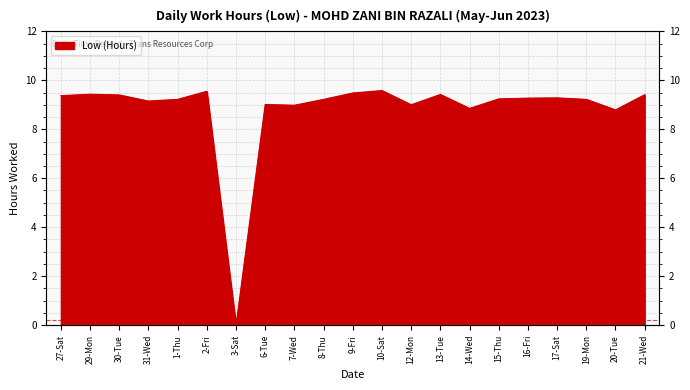

Does the chart display data point markers on the line(s)?

No